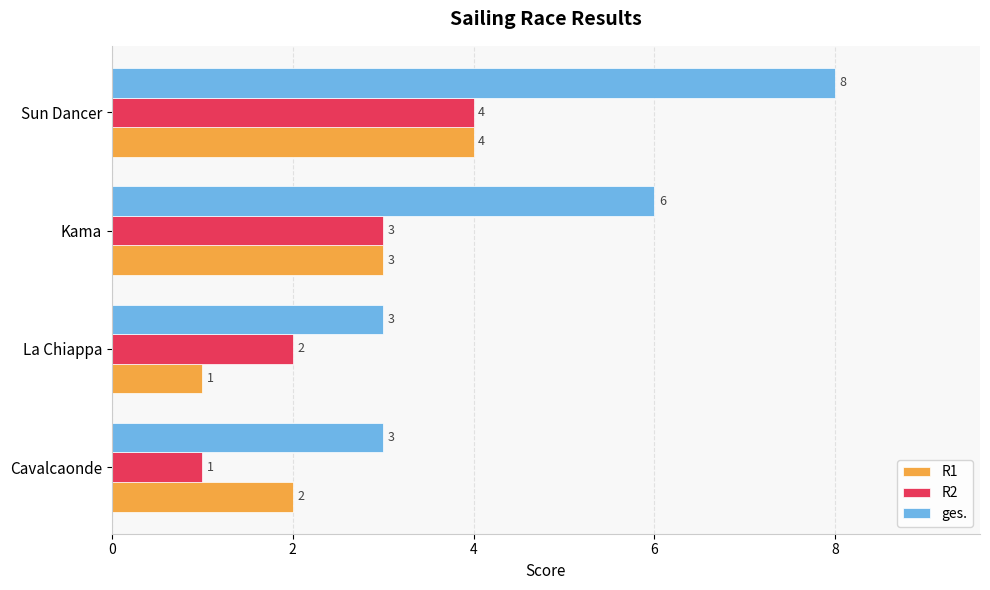

What is the sum of all ges. values?

20